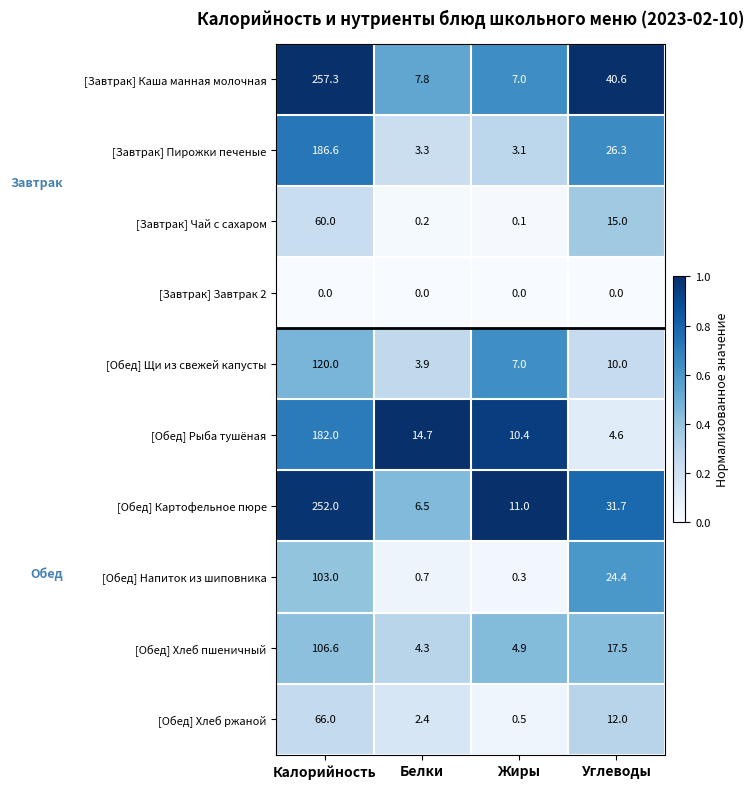

What is the spread (max minus min) of values at Жиры?

11.0